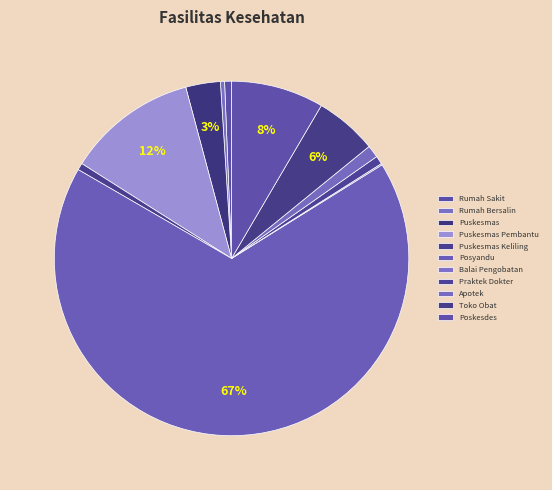

What percentage is NOT represented by Puskesmas Keliling?

99.4%